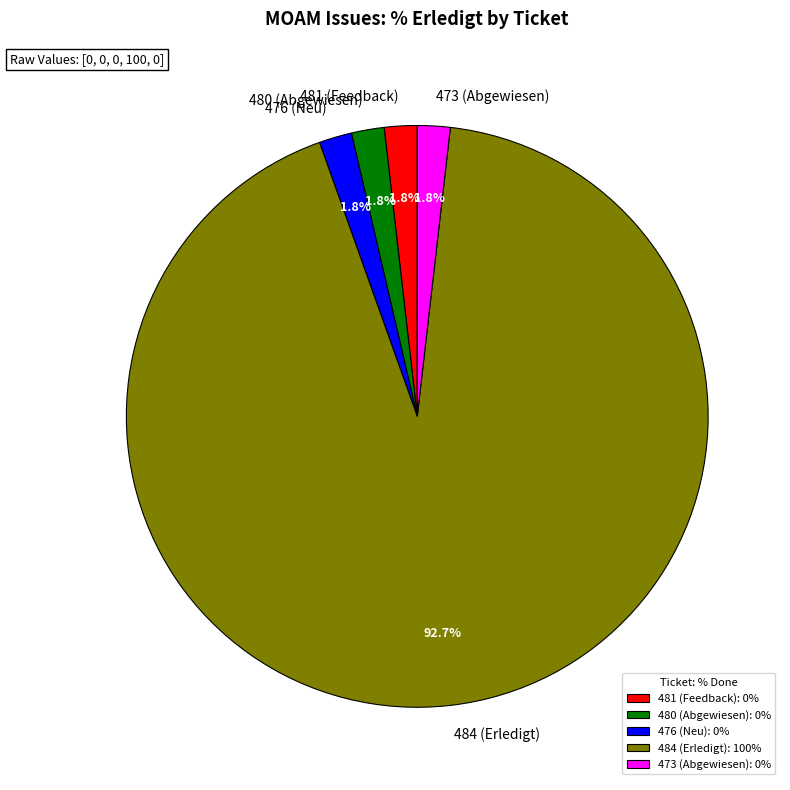

Rank the categories by value from lowest to highest.

481 (Feedback), 480 (Abgewiesen), 476 (Neu), 473 (Abgewiesen), 484 (Erledigt)